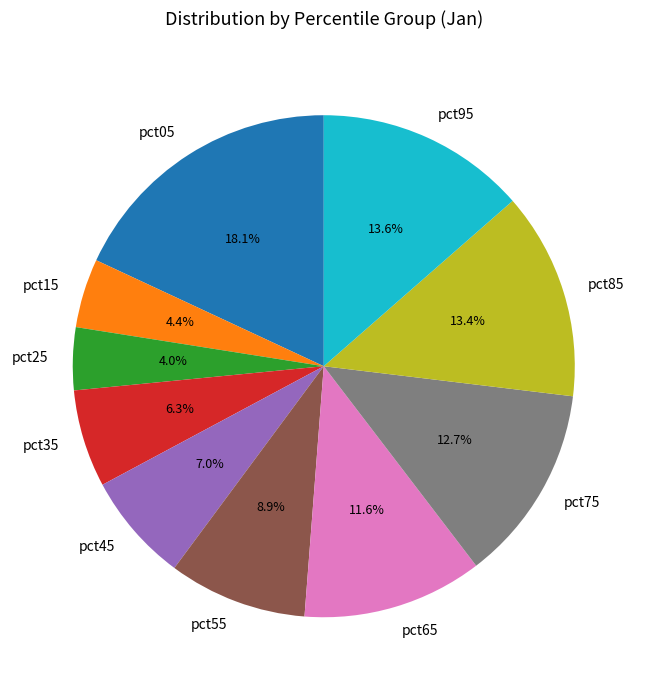

Between pct15 and pct45, which is larger?

pct45